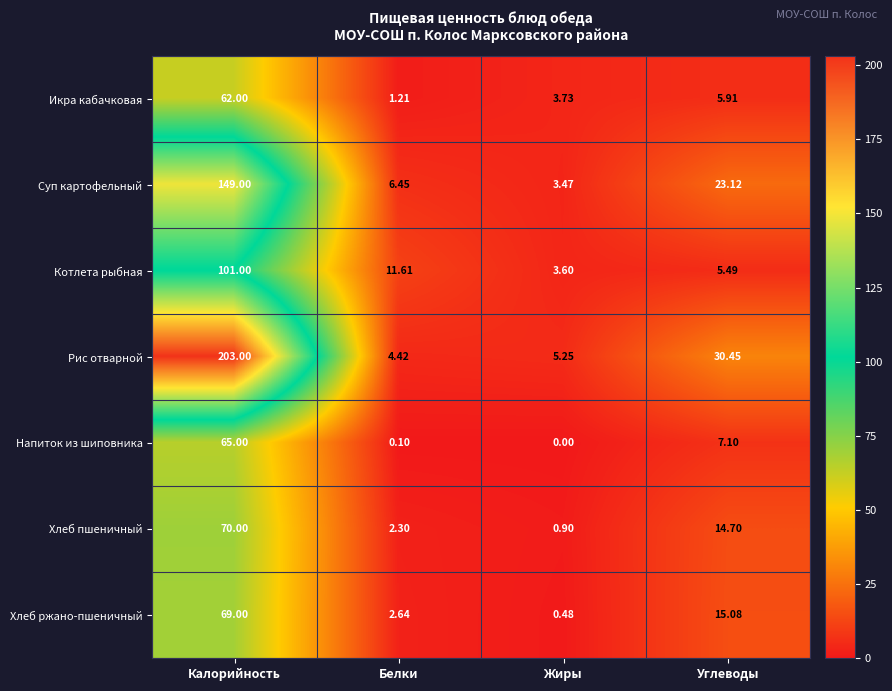

What is the spread (max minus min) of values at Углеводы?

25.0